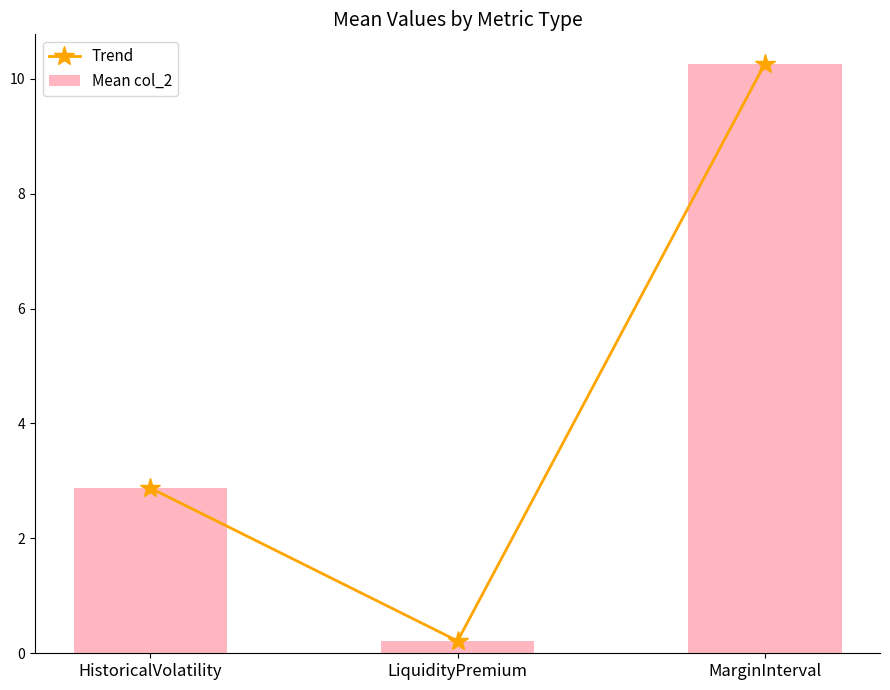

What position from the left is MarginInterval?

3